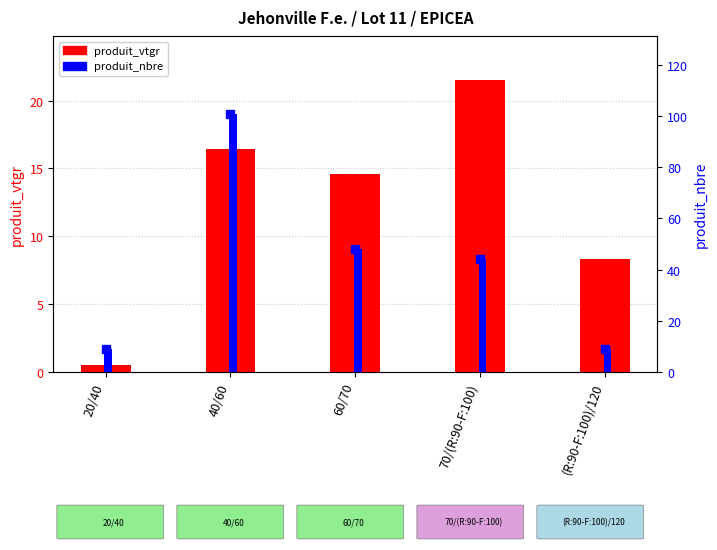

Reading left to right, what are all the values shown in this chart?

produit_vtgr: 20/40=0.5	40/60=16.5	60/70=14.6	70/(R:90-F:100)=21.5	(R:90-F:100)/120=8.3
produit_nbre: 20/40=9.0	40/60=101.0	60/70=48.0	70/(R:90-F:100)=44.0	(R:90-F:100)/120=9.0